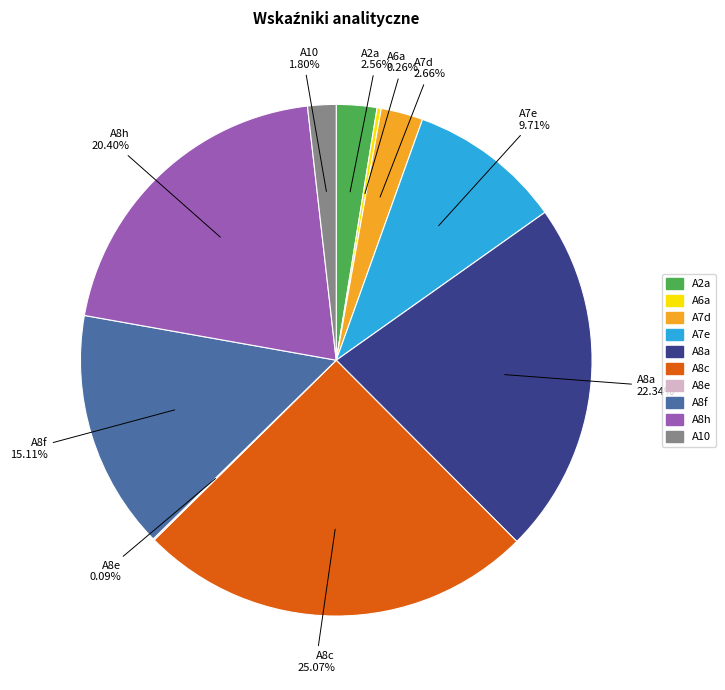

Is A8a the majority of the pie?

No